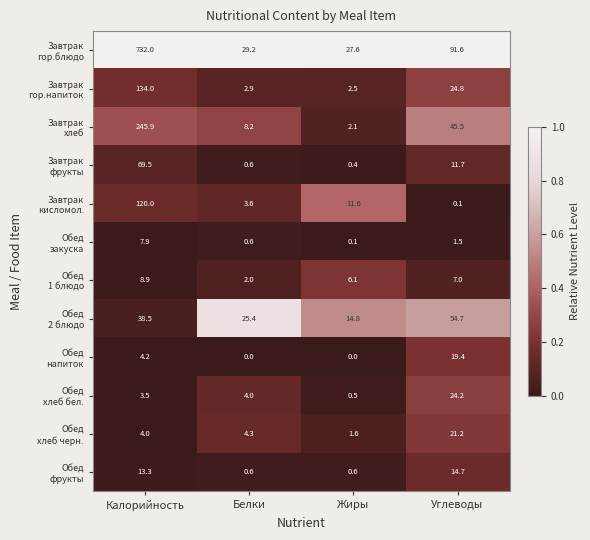

What is the spread (max minus min) of values at Углеводы?

91.5